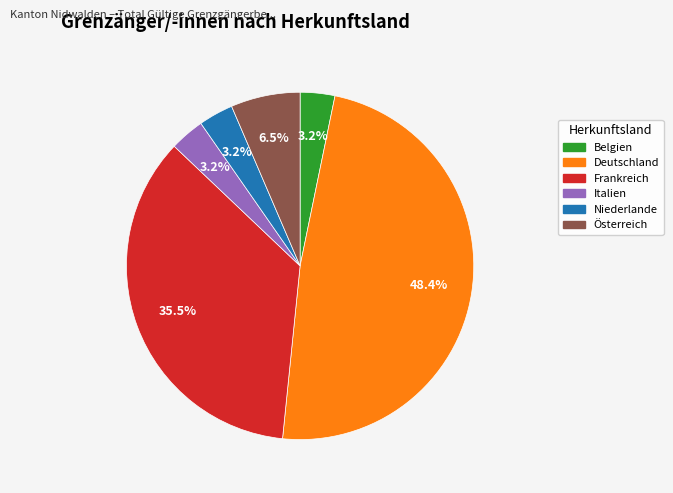

Which slice is the largest?

Deutschland